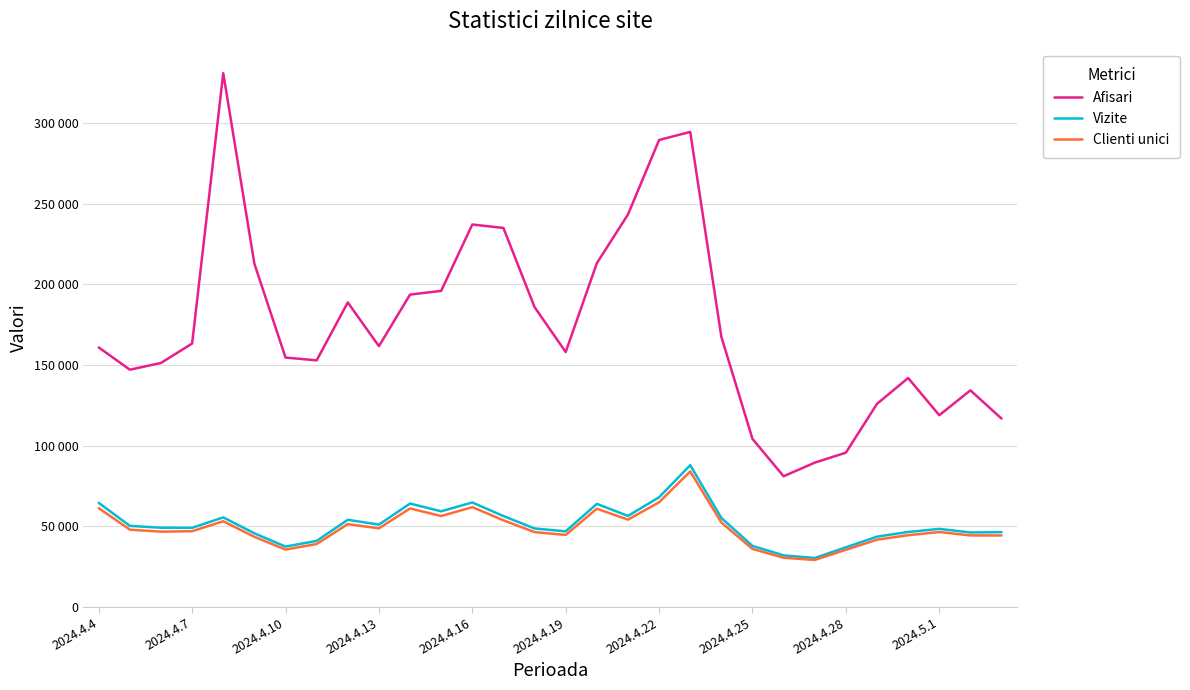

In Afisari, how many points are lower than both neighbors (excluding endpoints)?

6